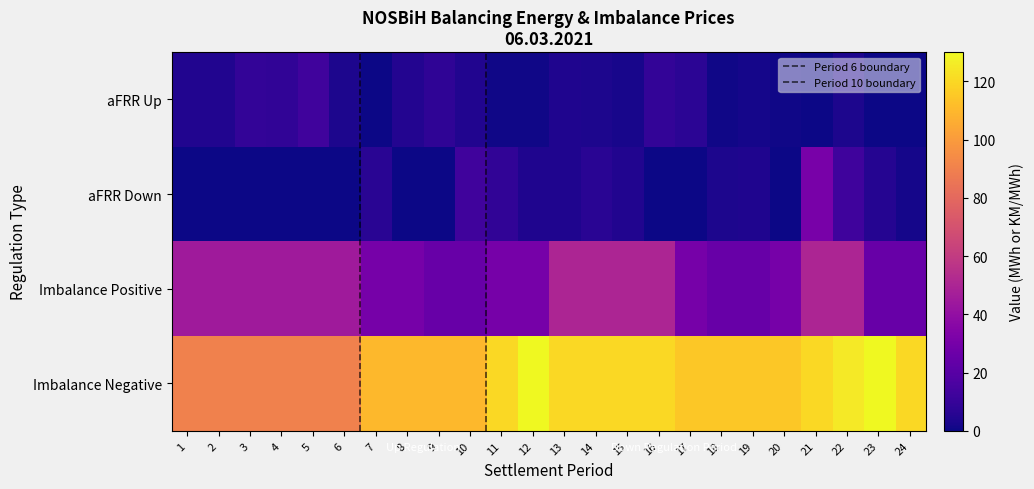

What is the sum of all Imbalance Negative values?

2665.0